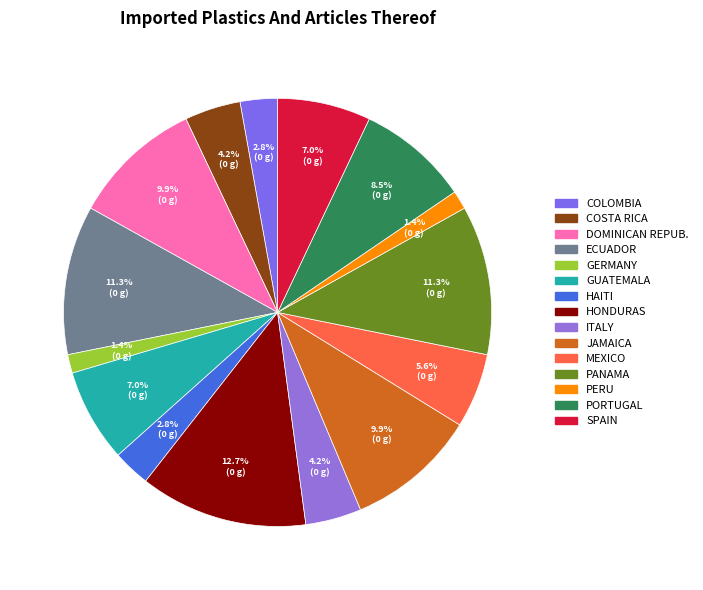

How many slices are in this pie chart?

15